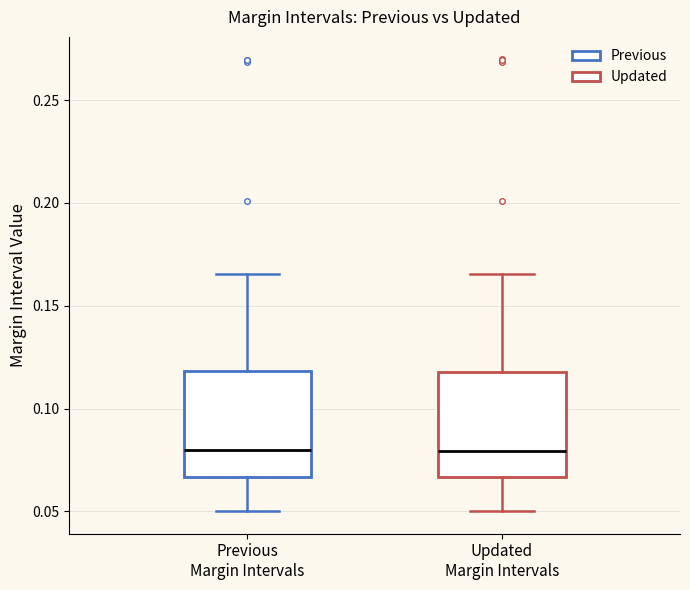

Reading left to right, transcribe this box plot: for each box, give where its median line is, the range the box spans, and where its two whiskers end, as read against the y-axis. The values are not printed on the chart, so give them approximately, as read against the axis.

Previous Margin Intervals: median 0.080, box 0.065 to 0.120, whiskers 0.050 to 0.165
Updated Margin Intervals: median 0.080, box 0.065 to 0.120, whiskers 0.050 to 0.165